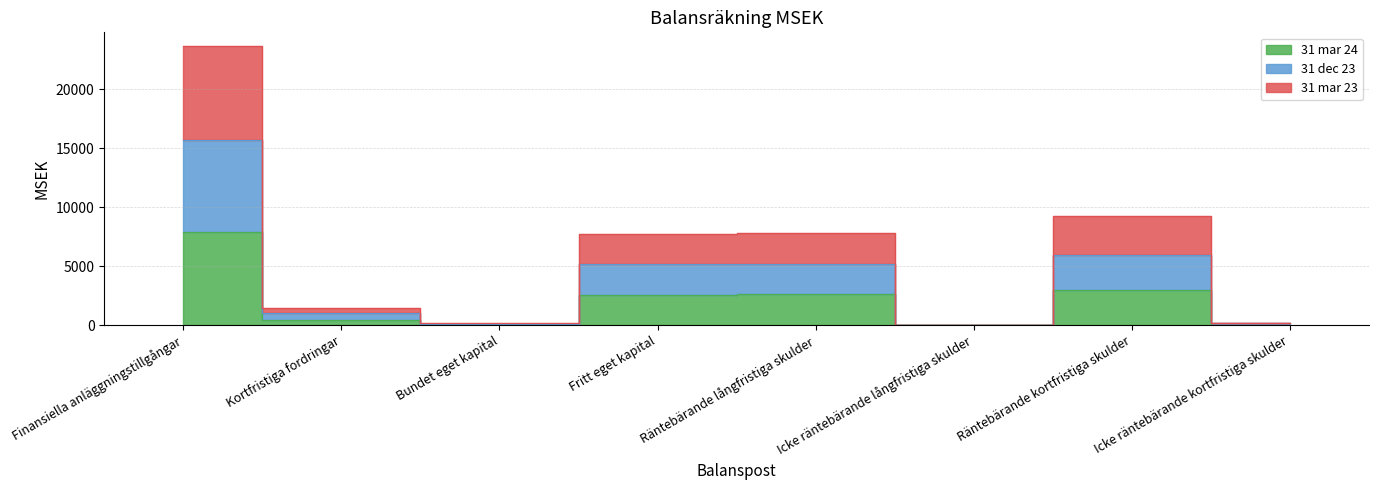

Reading left to right, list all the values displayed in this chart.

31 mar 24: 7873	406	62	2543	2655	2	2974	43
31 dec 23: 15677	999	124	5185	5215	4	5968	180
31 mar 23: 23658	1494	186	7713	7804	6	9232	211